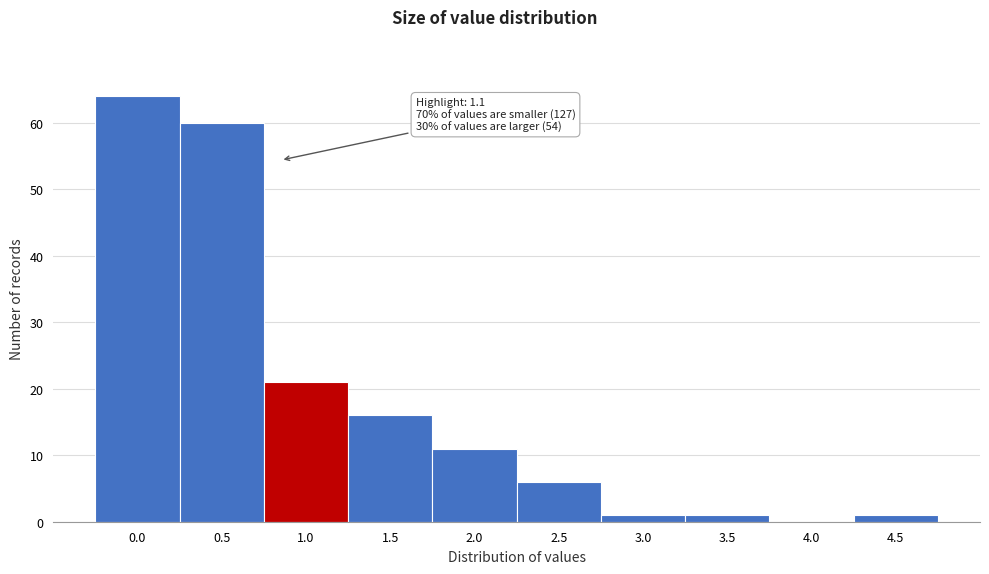

Reading left to right, list all the values displayed in this chart.

0.0=64	0.5=60	1.0=21	1.5=16	2.0=11	2.5=6	3.0=1	3.5=1	4.0=0	4.5=1